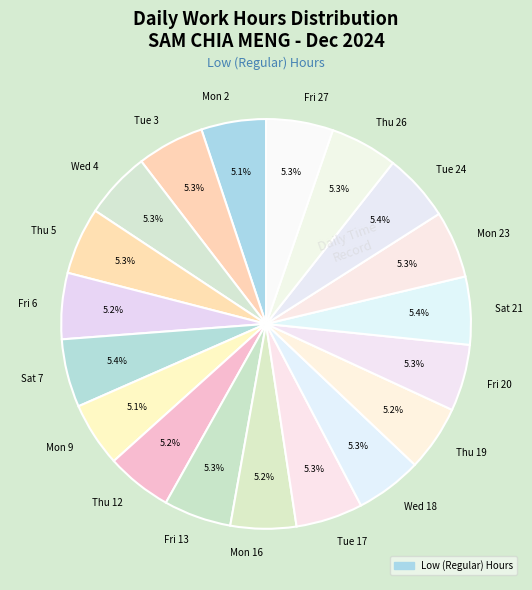

What percentage is the Tue 17 slice, to the nearest percent?

5%